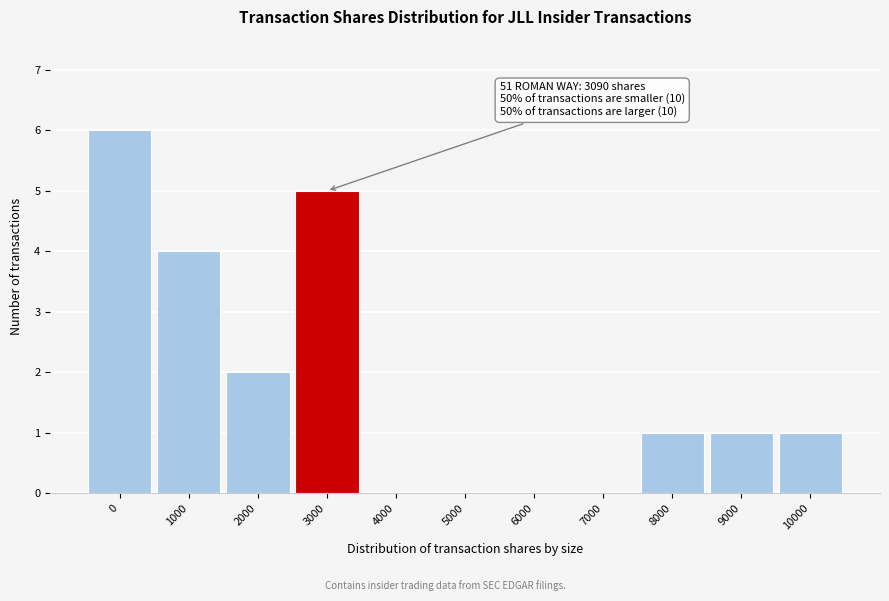

Reading left to right, list all the values displayed in this chart.

0=6	1000=4	2000=2	3000=5	4000=0	5000=0	6000=0	7000=0	8000=1	9000=1	10000=1